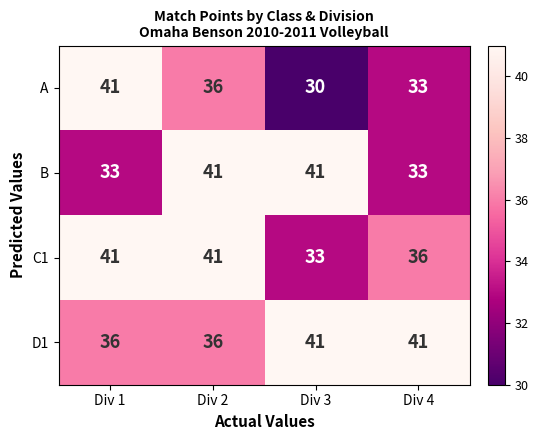

Rank the series by their average value, from lowest to highest.

A, B, C1, D1